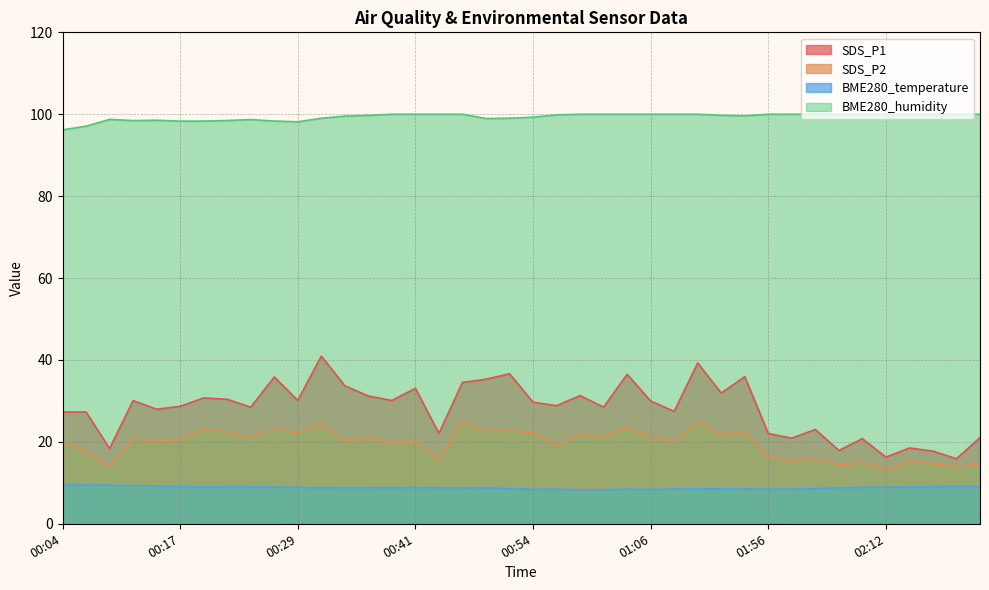

What are all the series names shown in the legend?

SDS_P1, SDS_P2, BME280_temperature, BME280_humidity